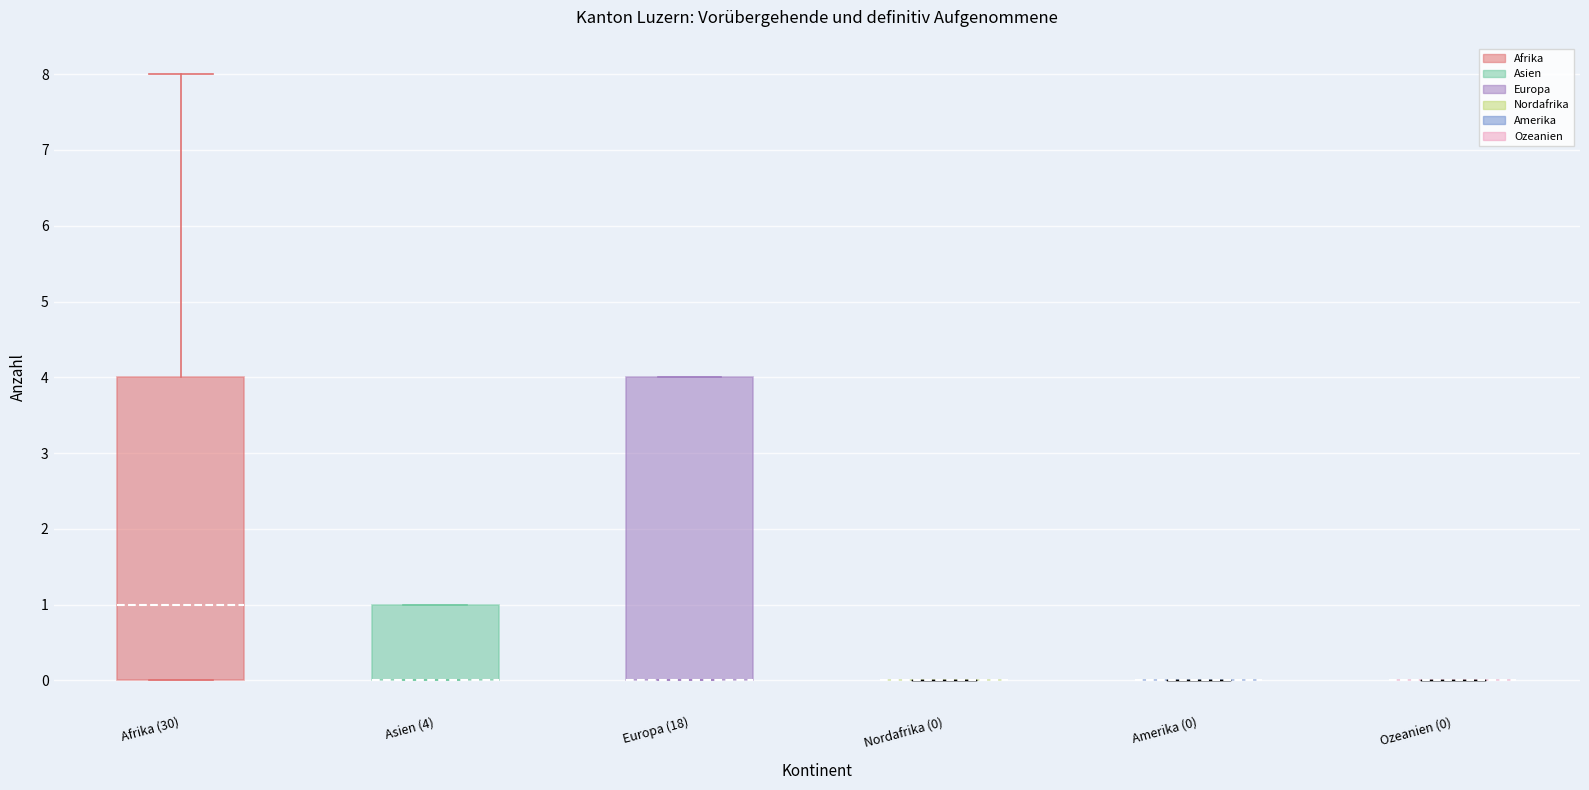

Where does the median line of the box for Afrika (30) sit on the y-axis? The values are not printed on the chart, so give them approximately, as read against the axis.

1